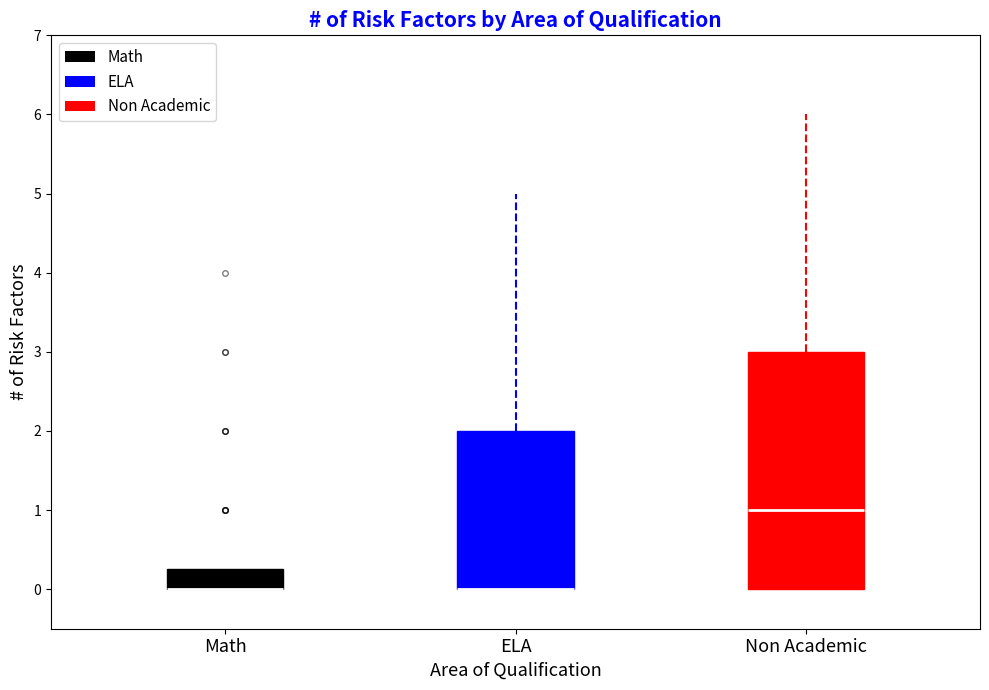

Where is the lower edge of the box for Math on the y-axis? The values are not printed on the chart, so give them approximately, as read against the axis.

0.0